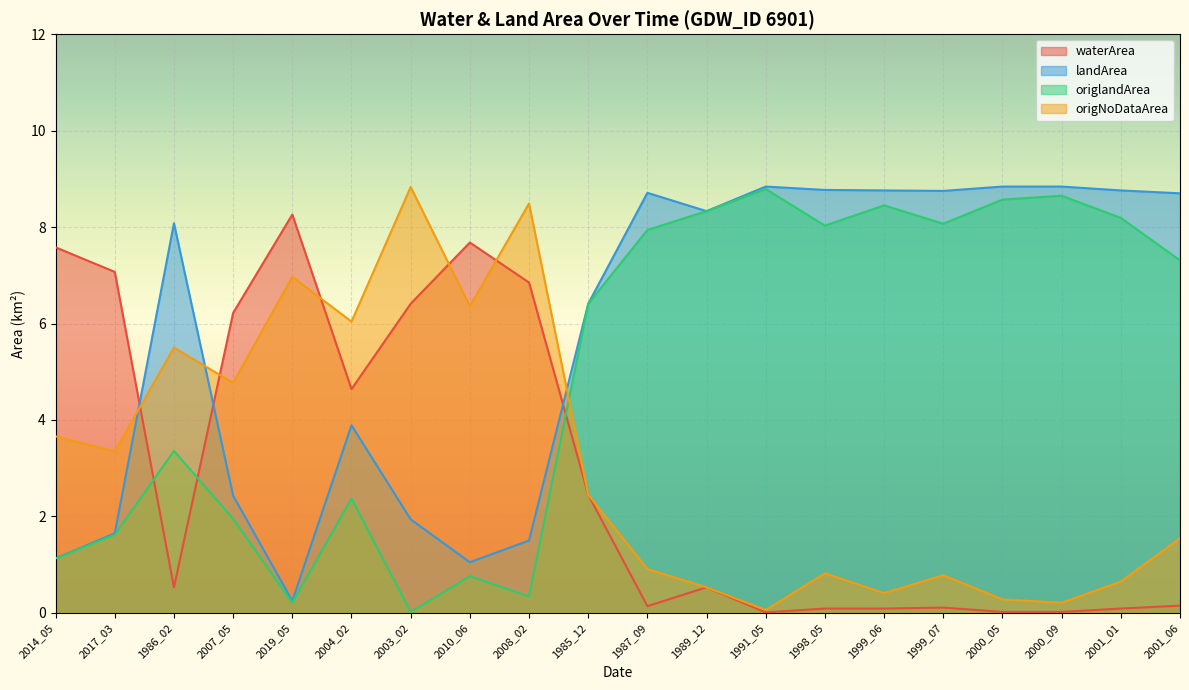

What is the value of the waterArea point at the 9th from the left?

6.8